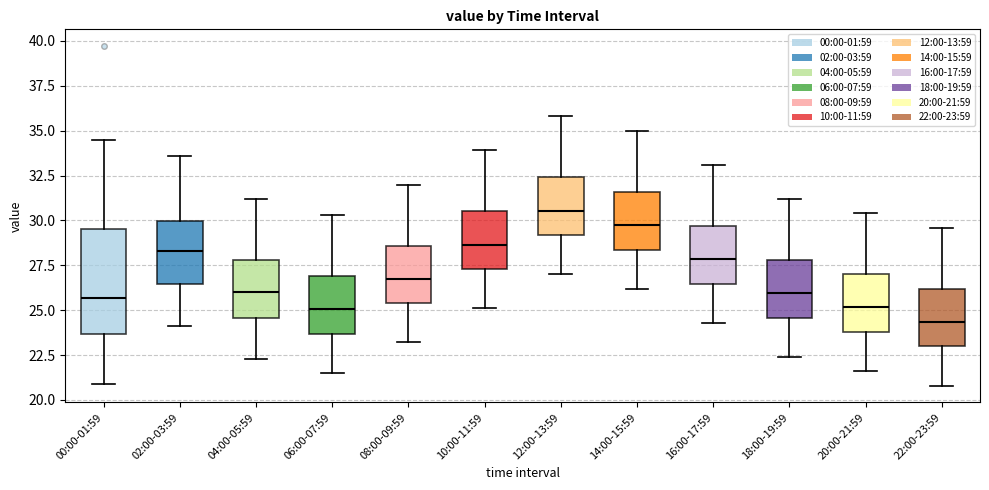

Which box's median line is the lowest?

22:00-23:59